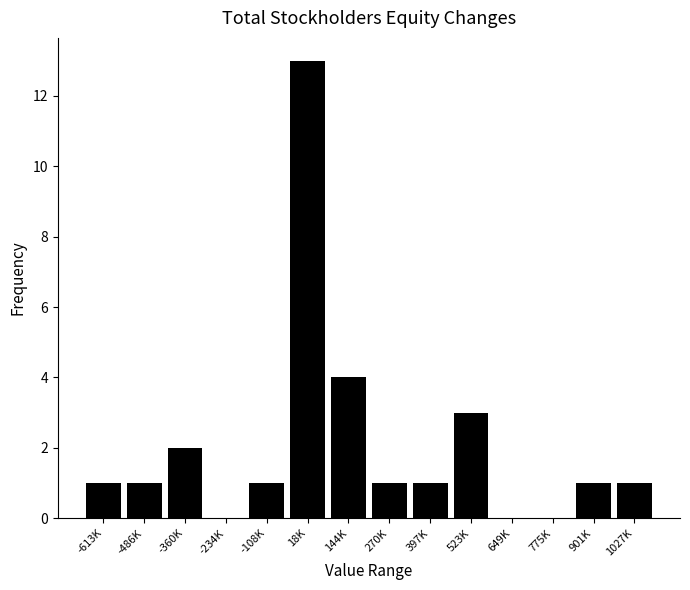

Reading left to right, extract all data points from this chart.

-613K=1	-486K=1	-360K=2	-234K=0	-108K=1	18K=13	144K=4	270K=1	397K=1	523K=3	649K=0	775K=0	901K=1	1027K=1